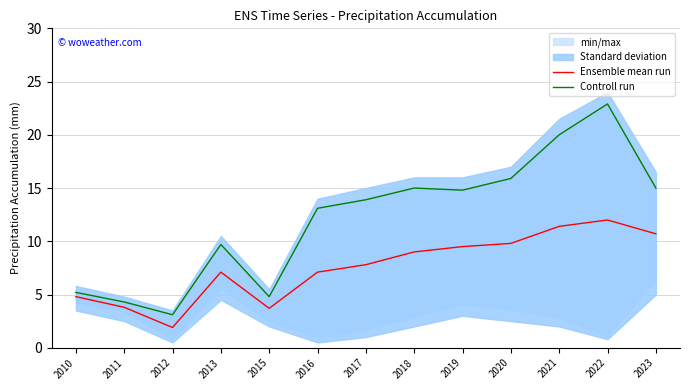

Between 2015 and 2021, which series saw the biggest shift?

Controll run